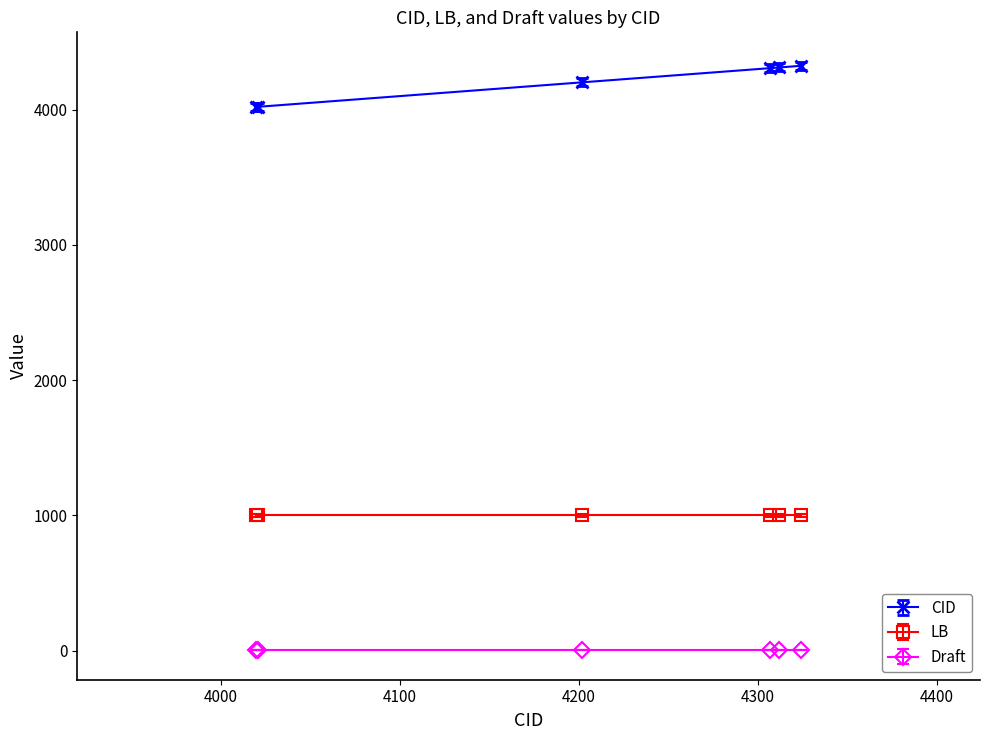

What is the greatest value displayed?

4324